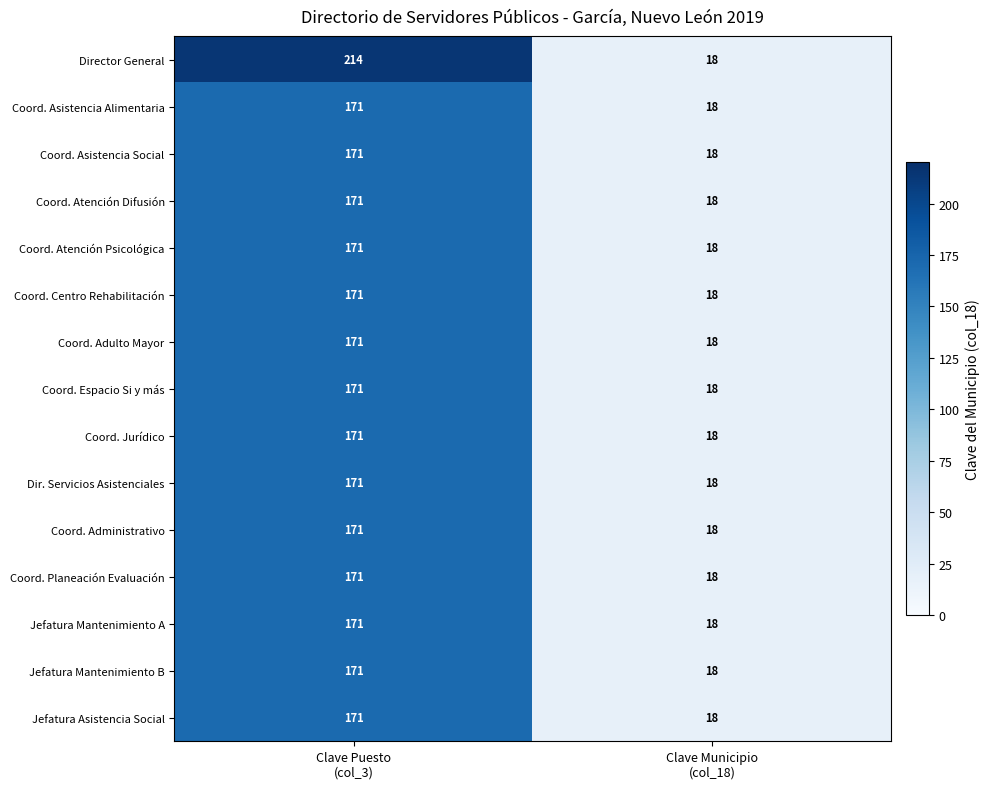

Reading right to left, extract all data points from this chart.

Director General: 18	214
Coord. Asistencia Alimentaria: 18	171
Coord. Asistencia Social: 18	171
Coord. Atención Difusión: 18	171
Coord. Atención Psicológica: 18	171
Coord. Centro Rehabilitación: 18	171
Coord. Adulto Mayor: 18	171
Coord. Espacio Si y más: 18	171
Coord. Jurídico: 18	171
Dir. Servicios Asistenciales: 18	171
Coord. Administrativo: 18	171
Coord. Planeación Evaluación: 18	171
Jefatura Mantenimiento A: 18	171
Jefatura Mantenimiento B: 18	171
Jefatura Asistencia Social: 18	171